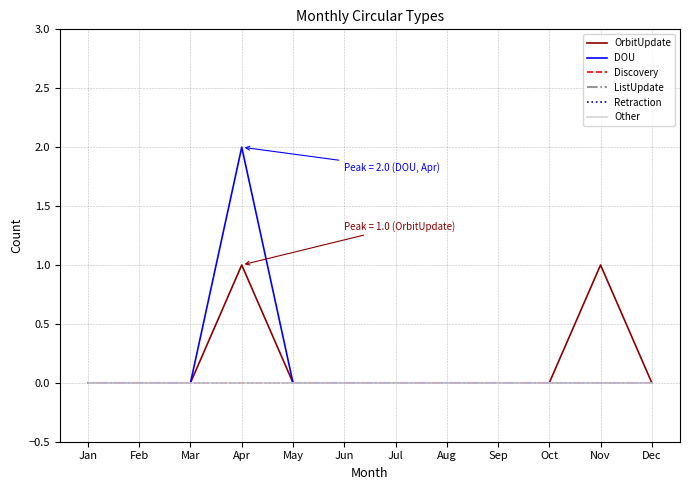

Reading left to right, extract all data points from this chart.

OrbitUpdate: 0	0	0	1	0	0	0	0	0	0	1	0
DOU: 0	0	0	2	0	0	0	0	0	0	0	0
Discovery: 0	0	0	0	0	0	0	0	0	0	0	0
ListUpdate: 0	0	0	0	0	0	0	0	0	0	0	0
Retraction: 0	0	0	0	0	0	0	0	0	0	0	0
Other: 0	0	0	0	0	0	0	0	0	0	0	0